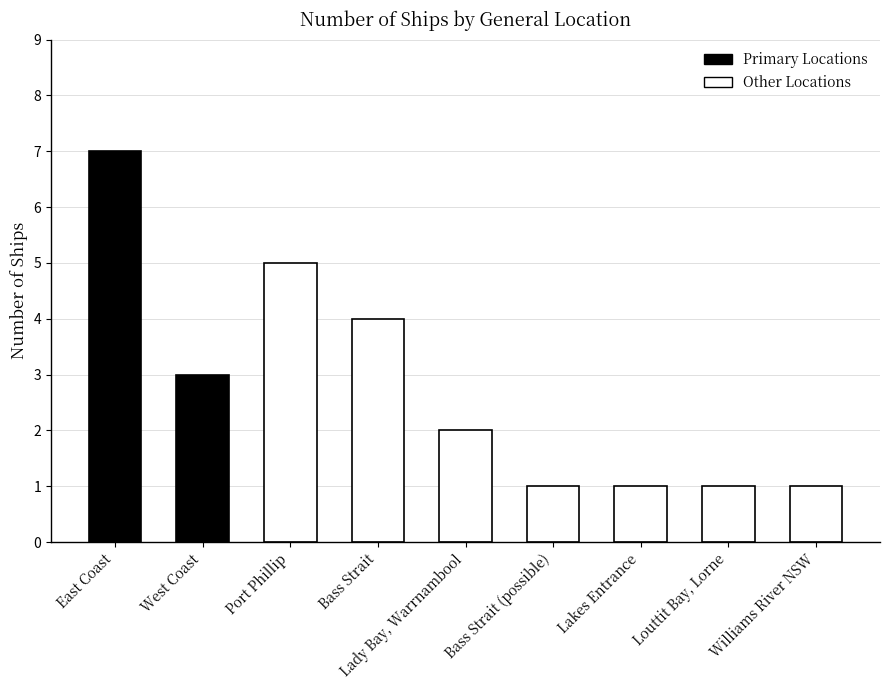

Count the number of data series in this chart.

1